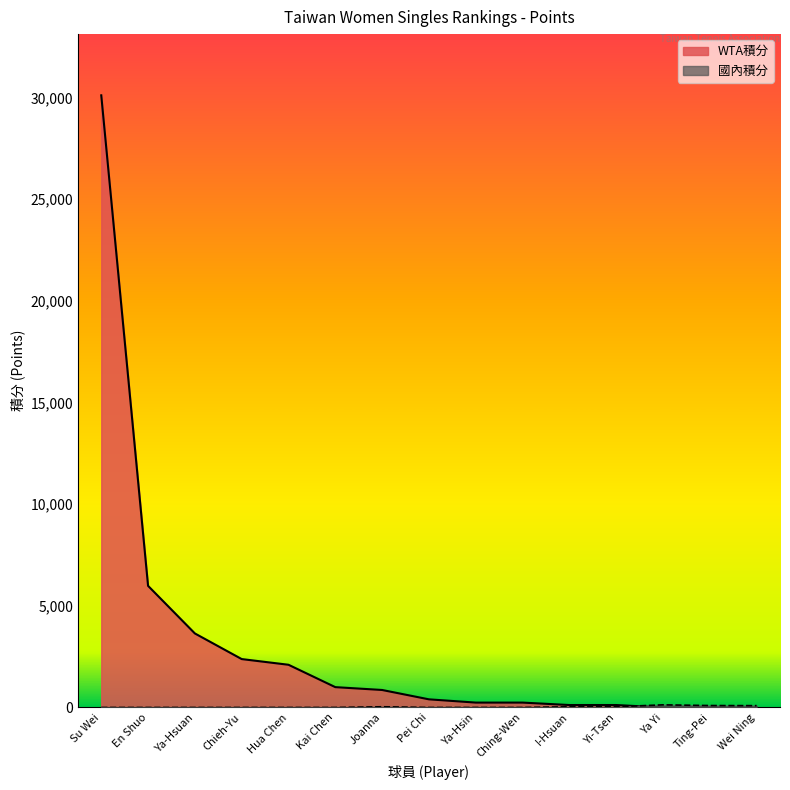

Does the chart display data point markers on the line(s)?

No